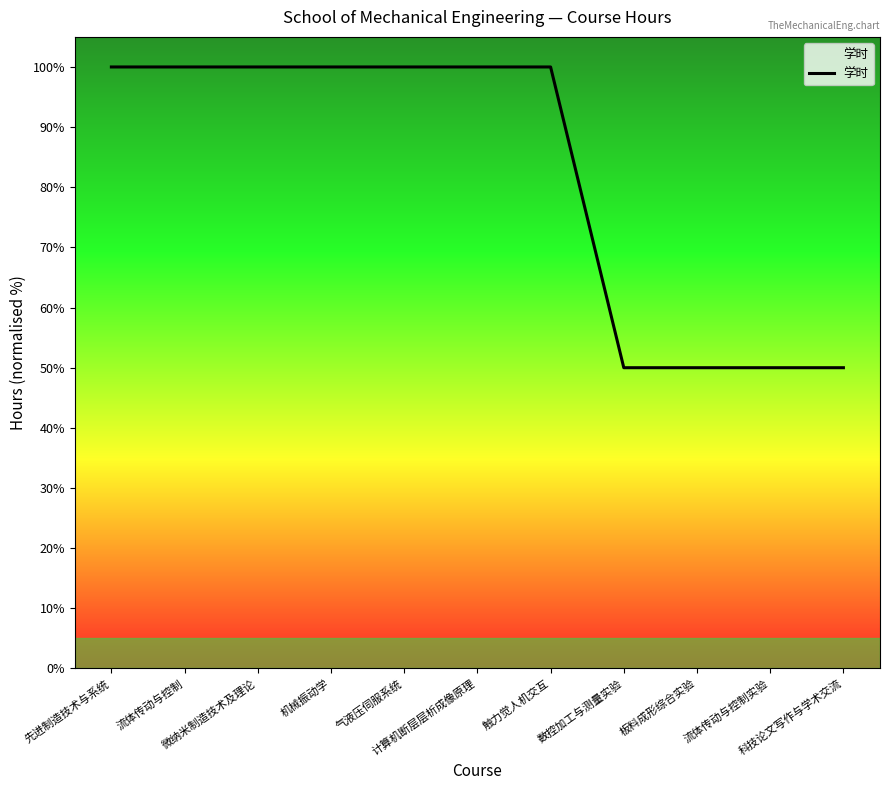

What is the maximum value shown in the chart?

100